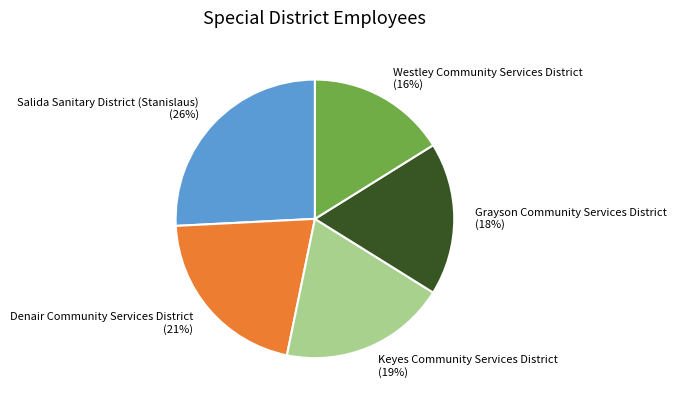

Which category has the smallest portion of the pie?

Westley Community Services District